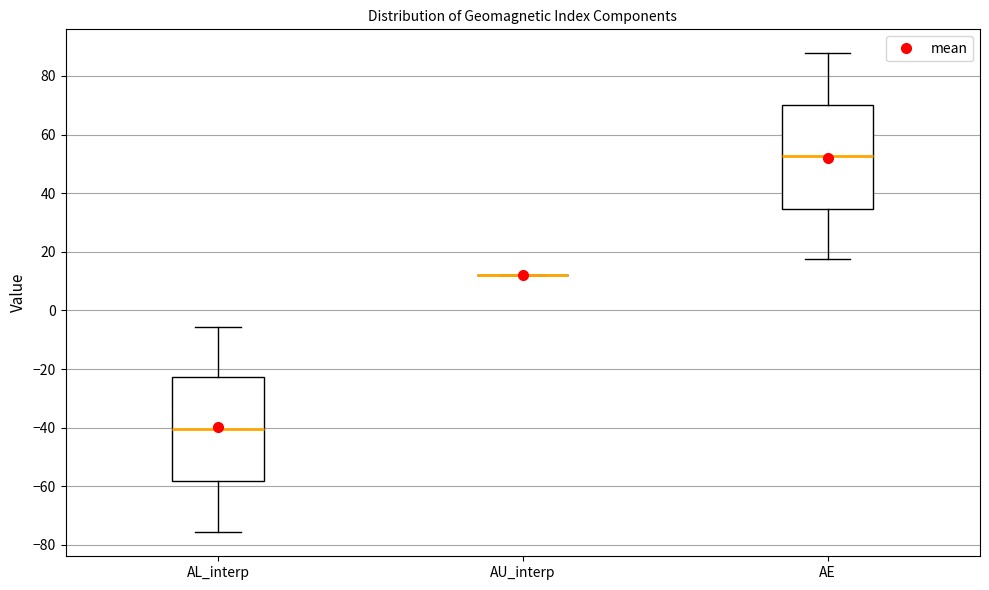

Reading left to right, read every box against the y-axis: the position of its median line, the range the box covers, and the ends of its whiskers. The values are not printed on the chart, so give them approximately, as read against the axis.

AL_interp: median -40, box -58 to -22, whiskers -76 to -6
AU_interp: box collapsed to a line at 12, whiskers 12 to 12
AE: median 52, box 34 to 70, whiskers 18 to 88